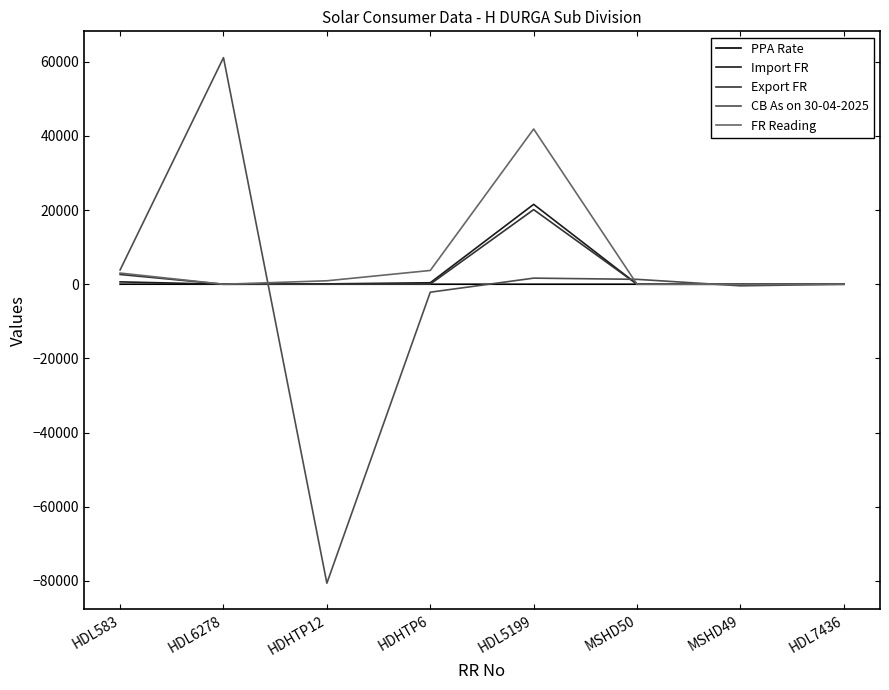

Which series has the widest spread of values?

CB As on 30-04-2025